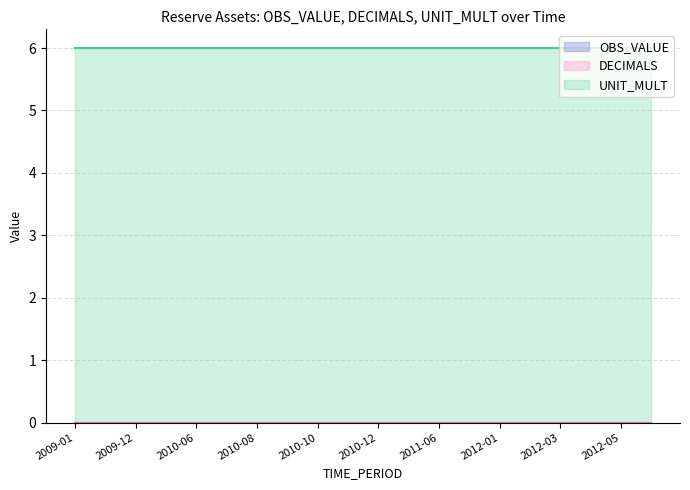

Between 2012-05 and 10, which series saw the biggest shift?

OBS_VALUE line